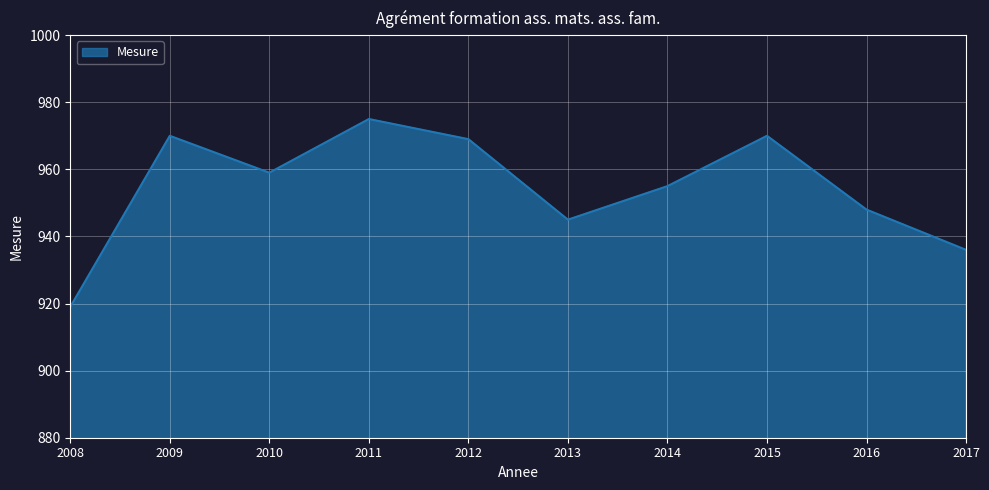

Does the chart have visible grid lines?

Yes